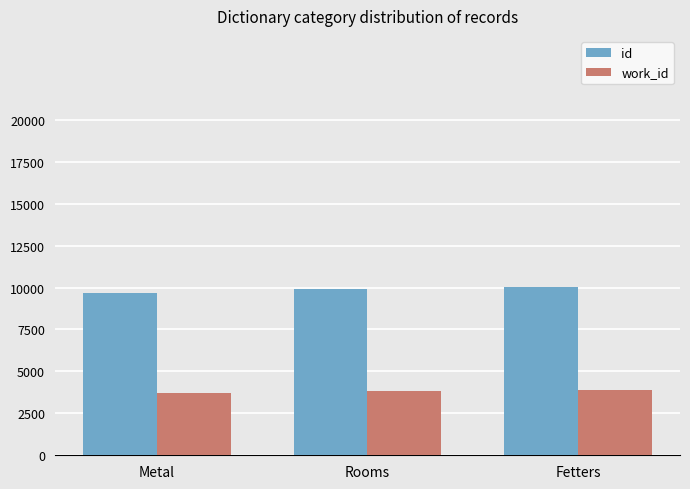

Read the work_id value at Metal.

3725